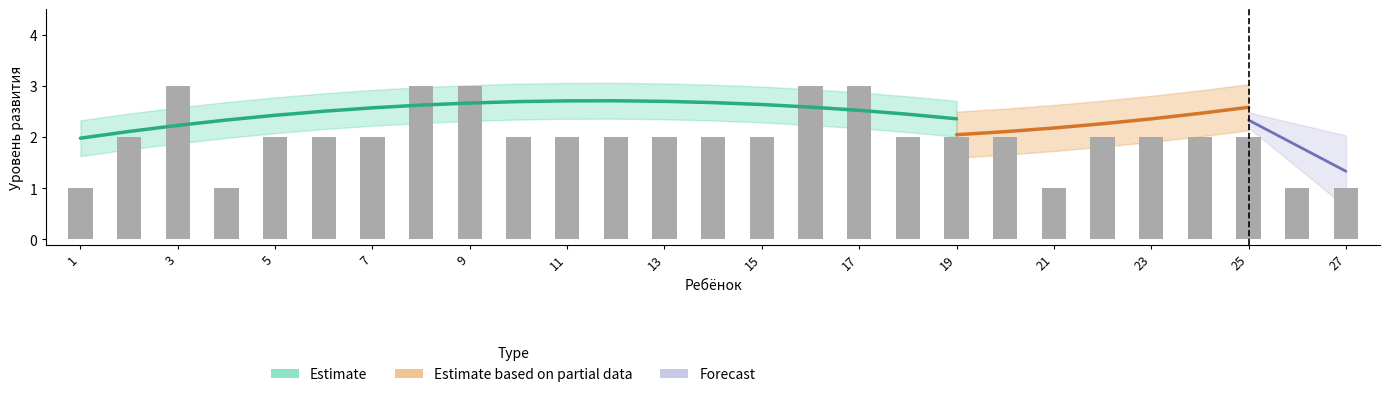

What is the difference between the maximum and minimum values in the Рисование (начало) series?

2